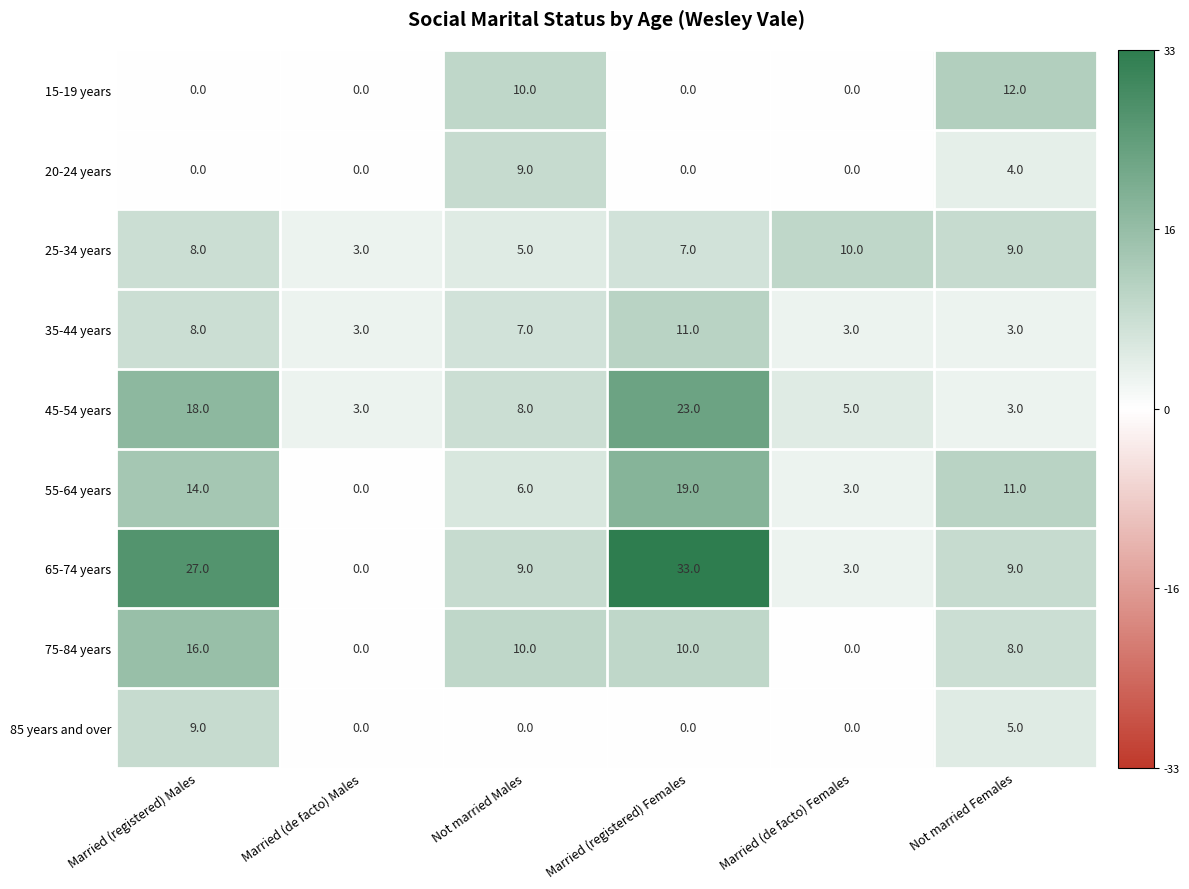

Which series has the largest range (max minus min)?

65-74 years